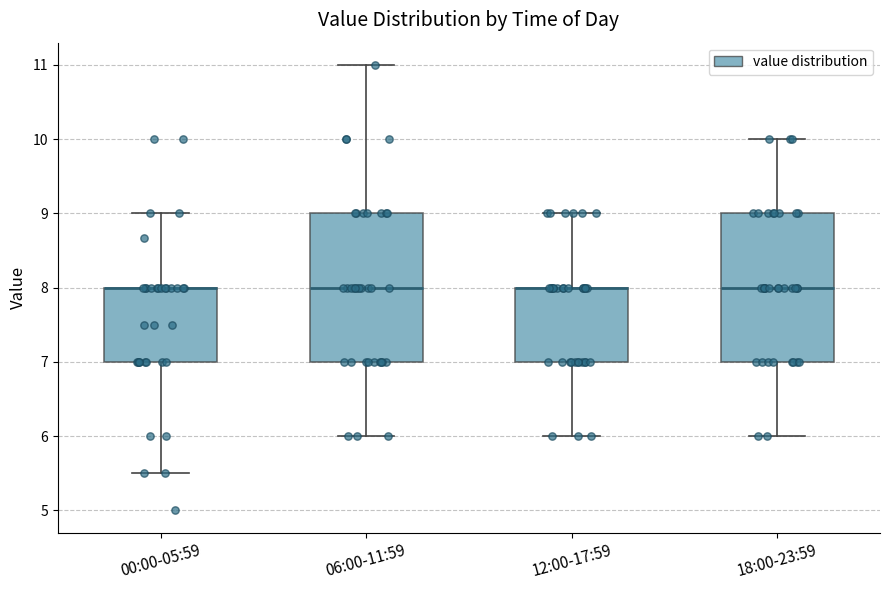

Reading left to right, read every box against the y-axis: the position of its median line, the range the box covers, and the ends of its whiskers. The values are not printed on the chart, so give them approximately, as read against the axis.

00:00-05:59: median 8.0 (drawn on the box's upper edge), box 7.0 to 8.0, whiskers 5.5 to 9.0
06:00-11:59: median 8.0, box 7.0 to 9.0, whiskers 6.0 to 11.0
12:00-17:59: median 8.0 (drawn on the box's upper edge), box 7.0 to 8.0, whiskers 6.0 to 9.0
18:00-23:59: median 8.0, box 7.0 to 9.0, whiskers 6.0 to 10.0